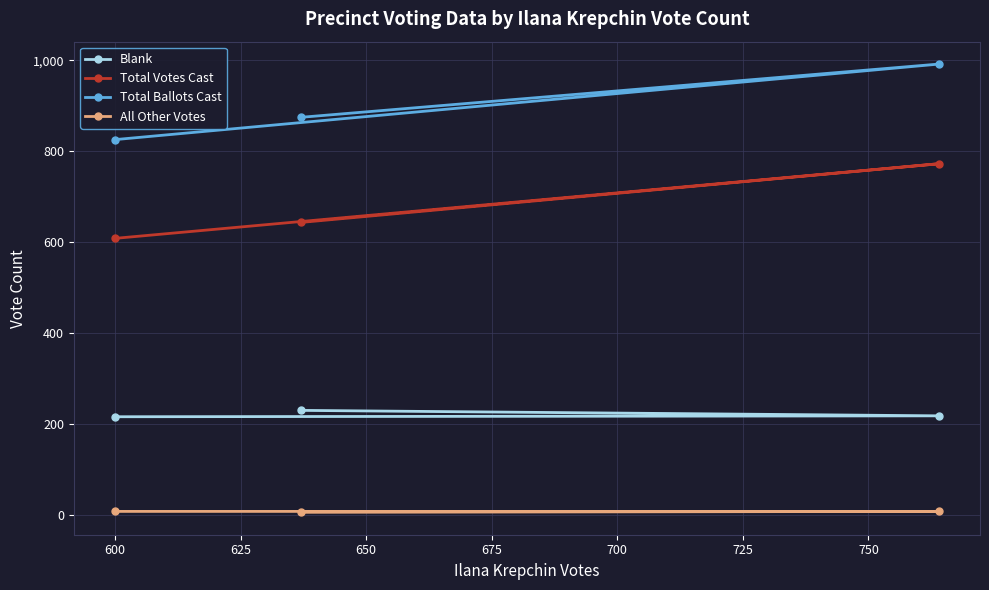

Rank the series by their average value, from highest to lowest.

Total Ballots Cast, Total Votes Cast, Blank, All Other Votes